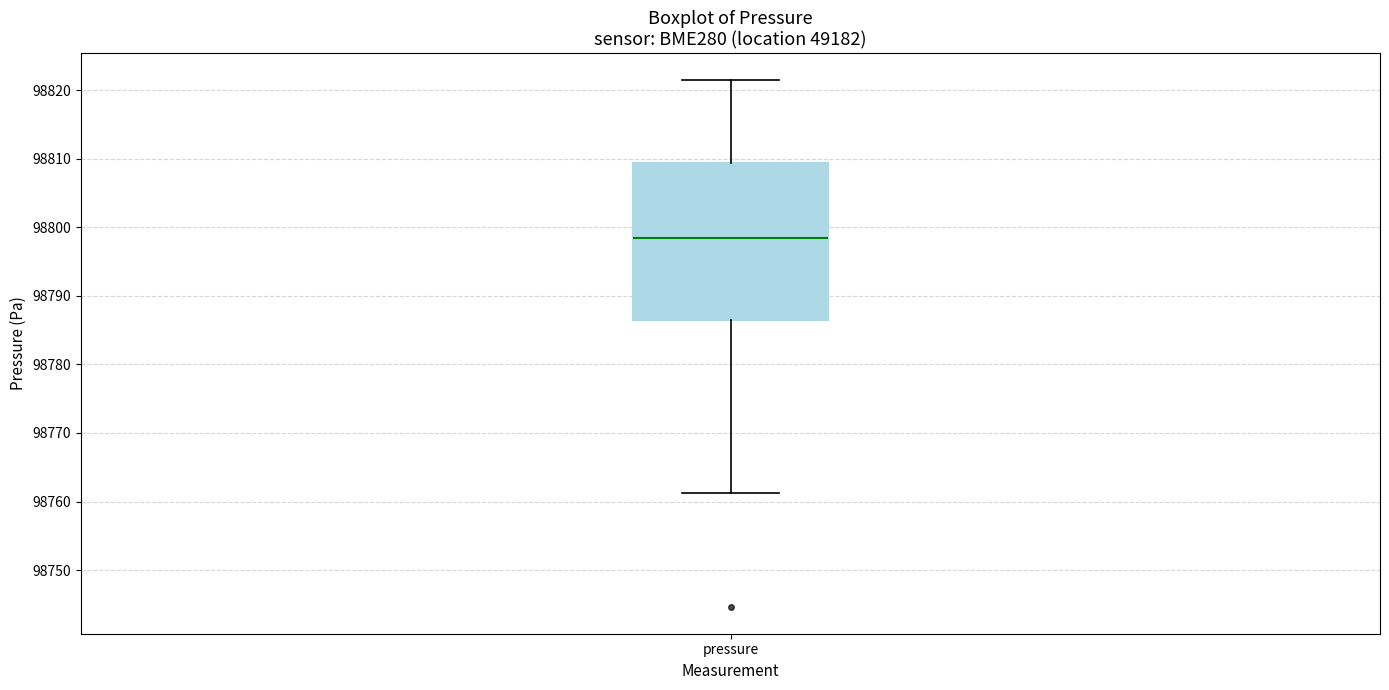

Read this box plot against the y-axis: the position of the median line, the range covered by the box, and the ends of both whiskers. The values are not printed on the chart, so give them approximately, as read against the axis.

median 98798, box 98787 to 98809, whiskers 98761 to 98822